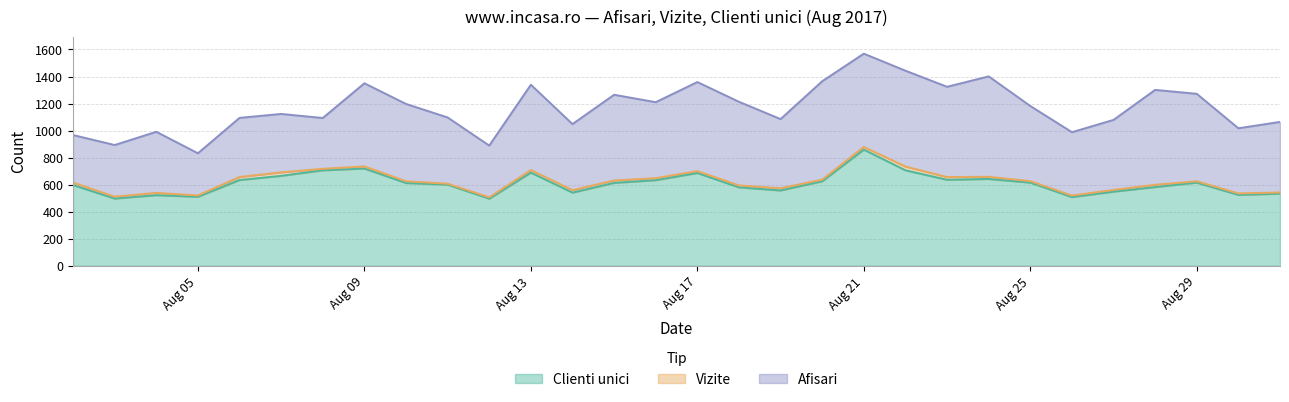

What is the highest value of the Clienti unici series?

859